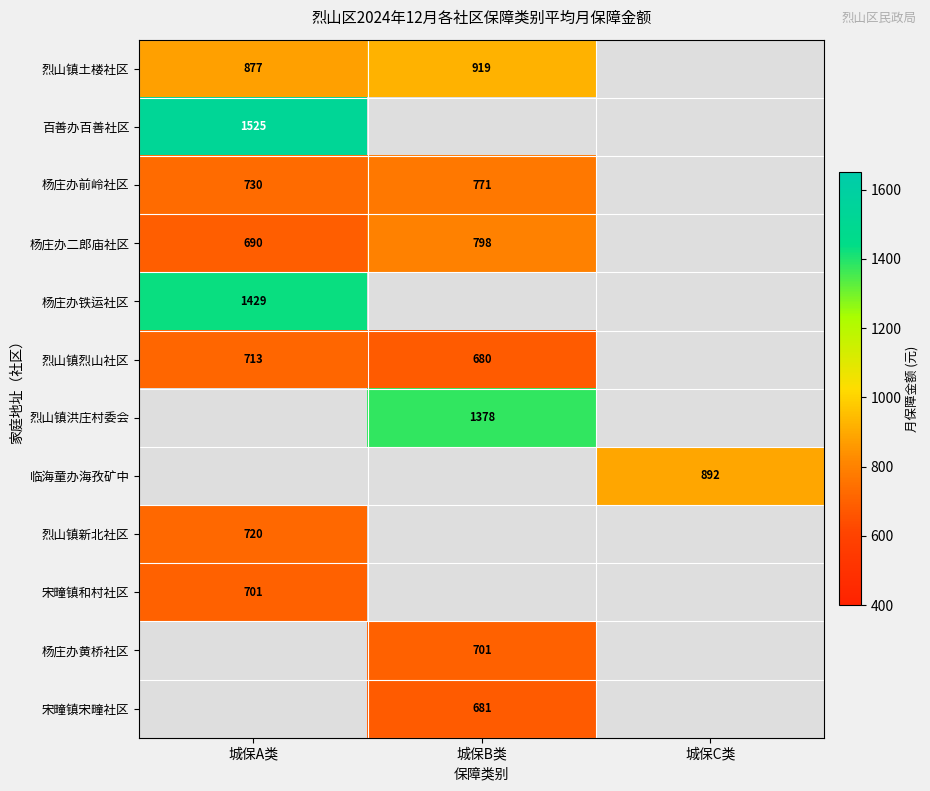

Is it true that 烈山镇土楼社区 equals 1183.1 at 城保A类?

False